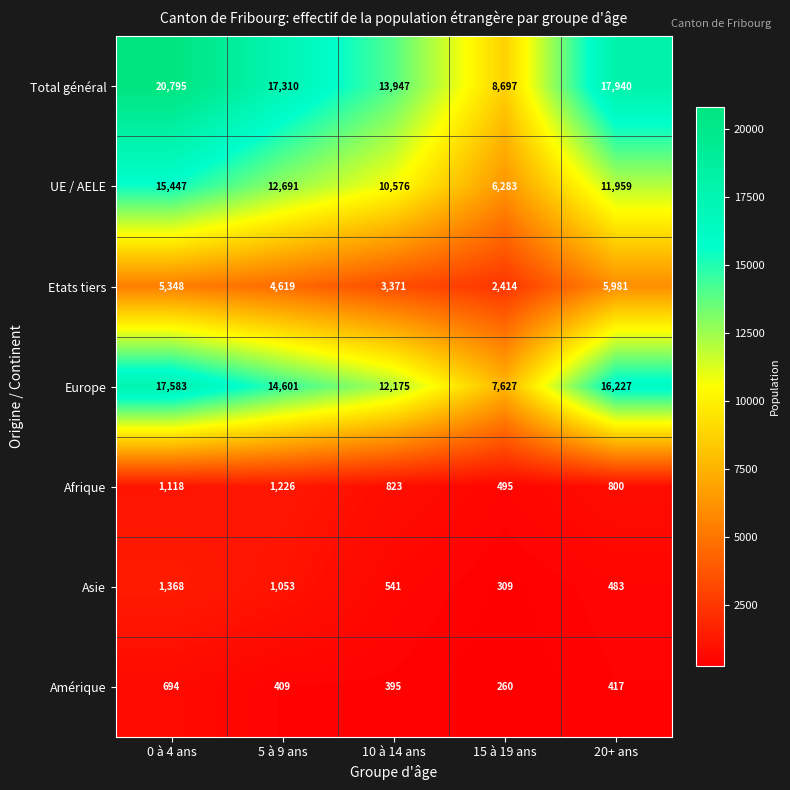

Which series has the largest range (max minus min)?

Total général